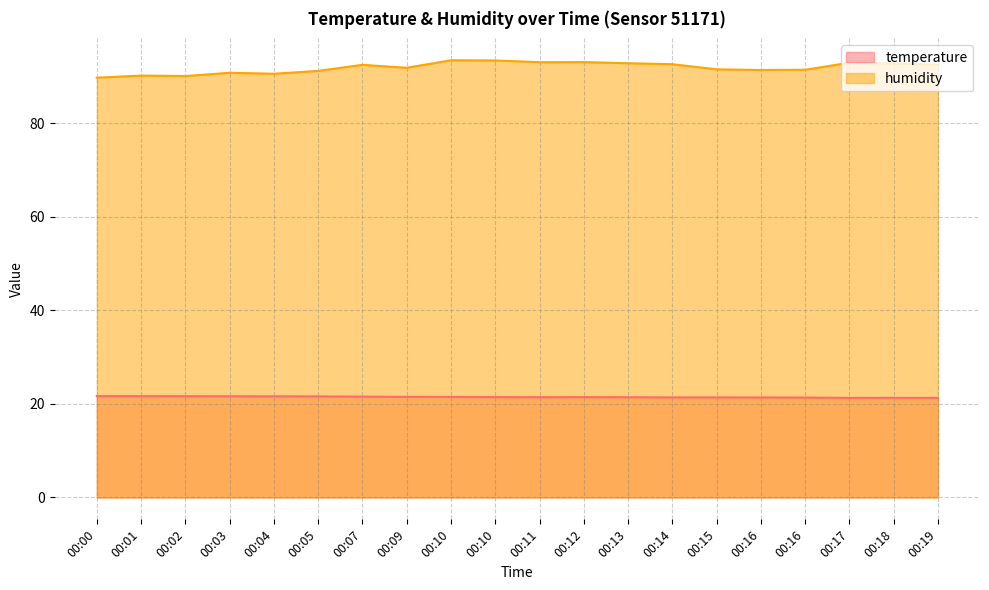

Rank the series by their maximum value, from highest to lowest.

humidity, temperature